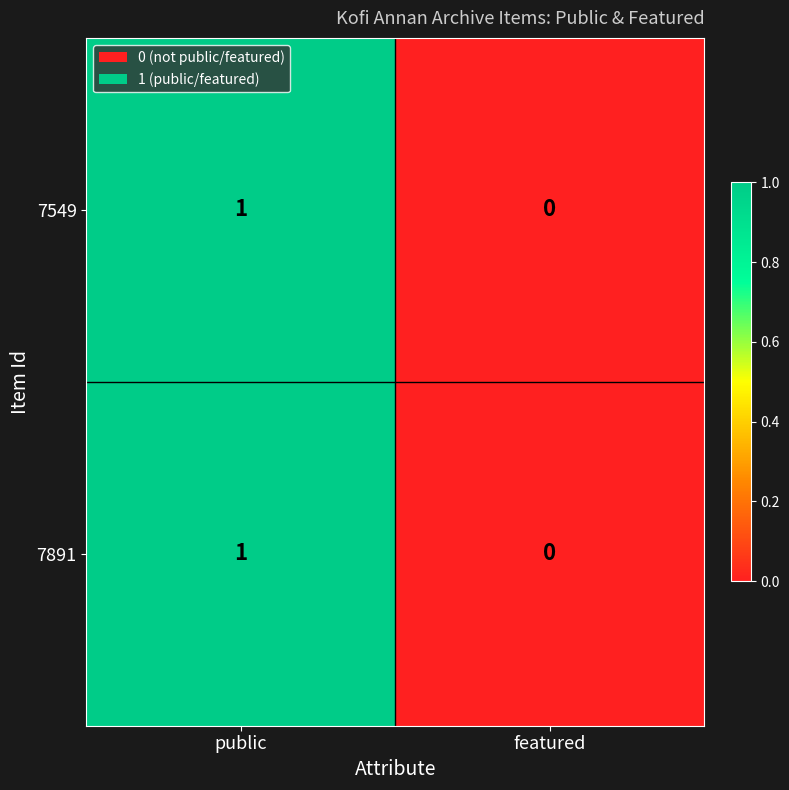

Which category has the highest value across all series?

public